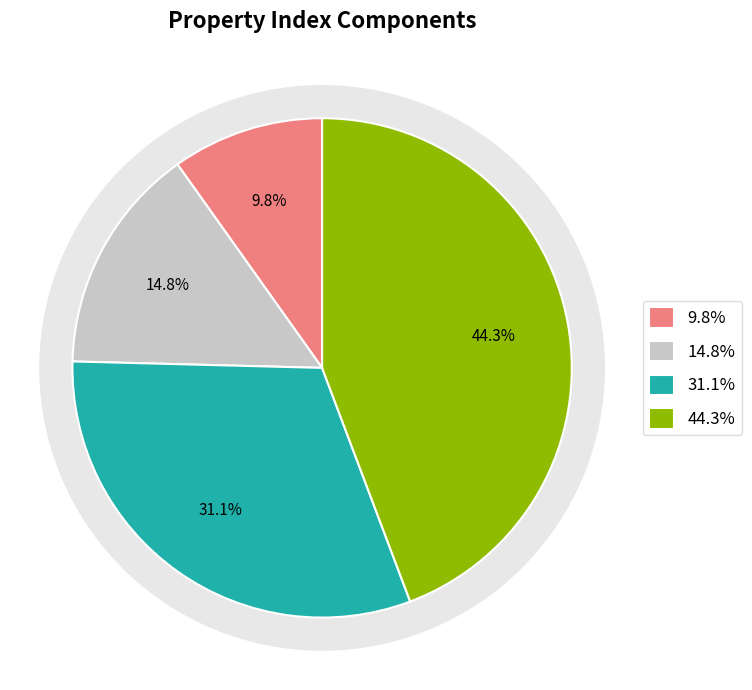

Is it true that RES is 2% of the pie?

False